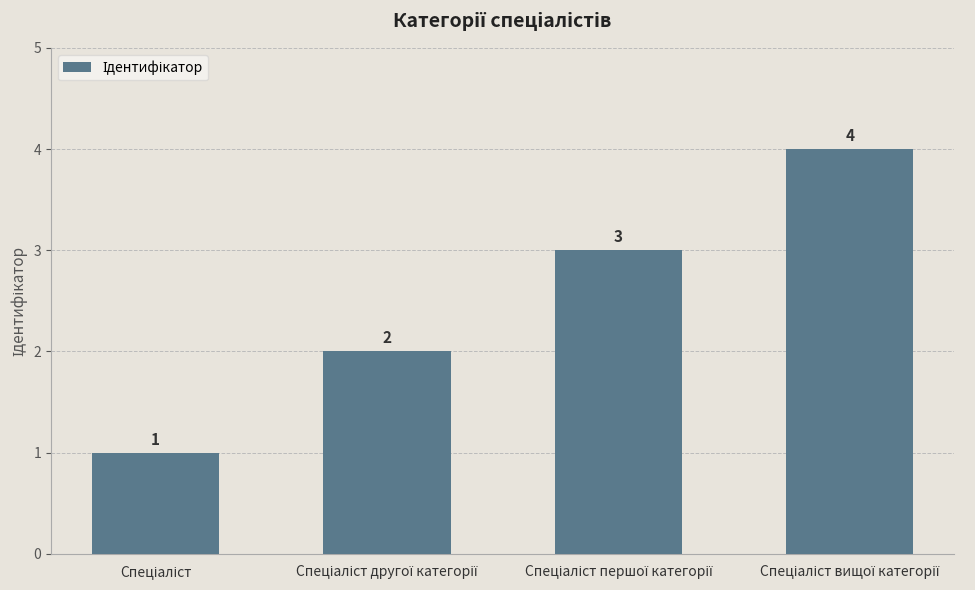

What is the value of the 4th bar from the left?

4